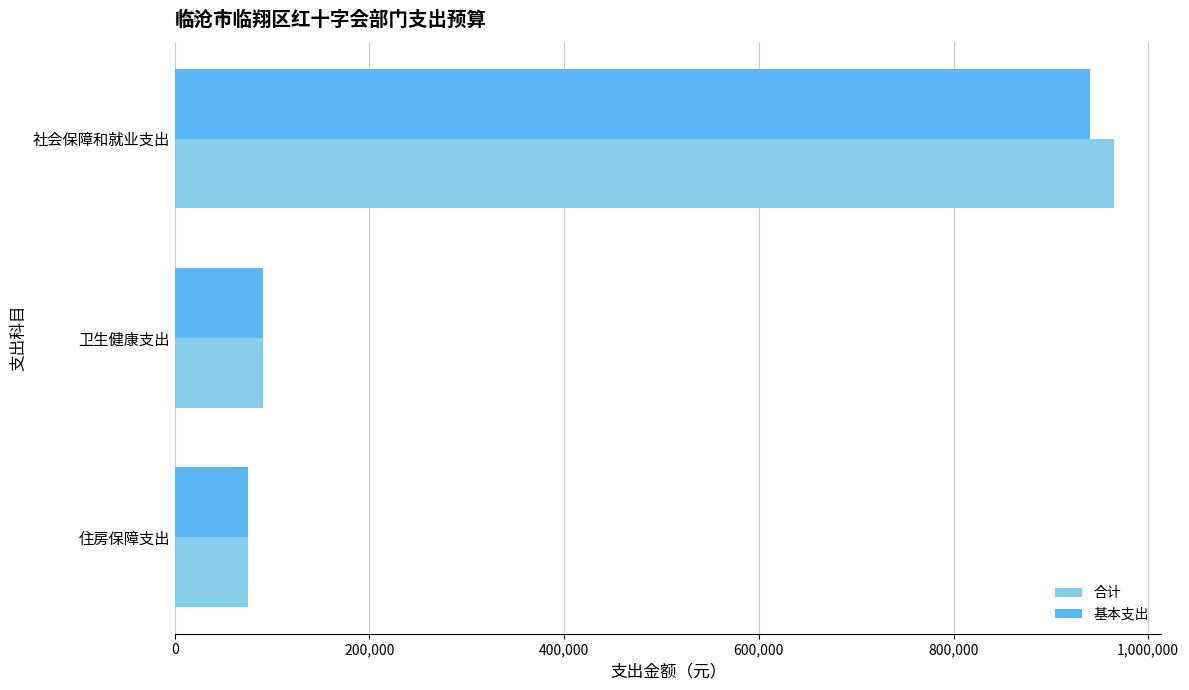

How many data points in 基本支出 are less than 90621?

1